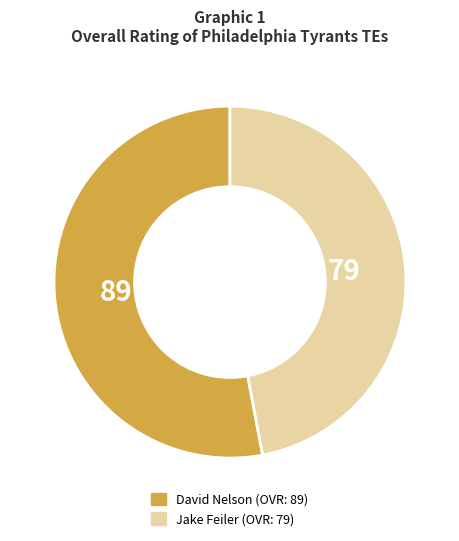

Do Jake Feiler and David Nelson together represent more than half of the pie?

Yes